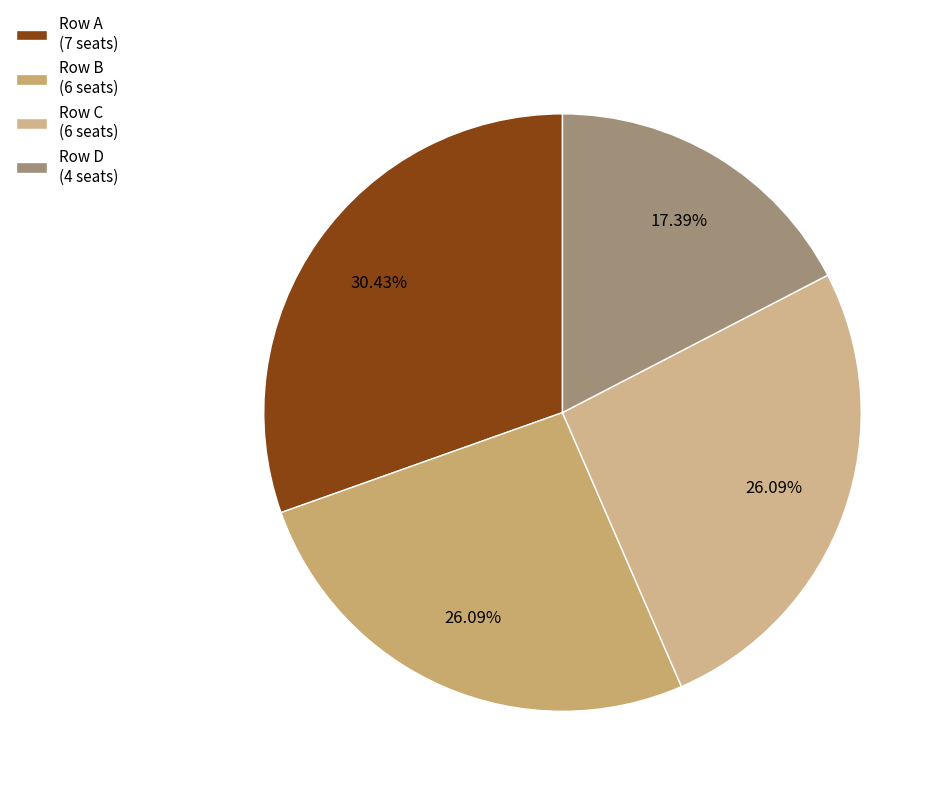

True or false: Row C accounts for 11% of the total.

False